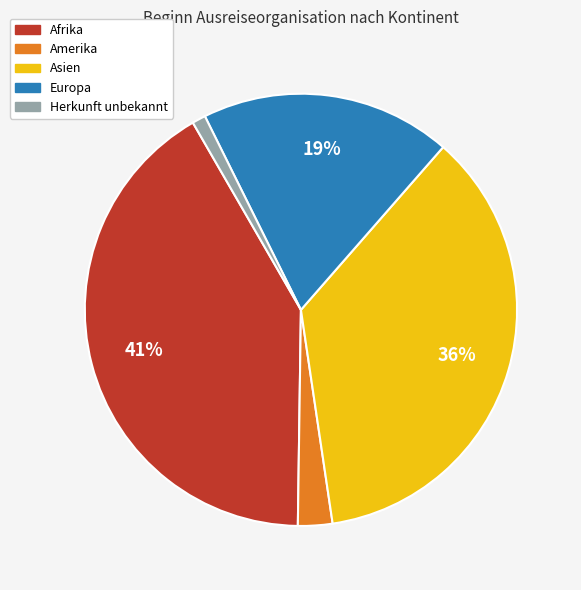

Is the sum of Asien and Herkunft unbekannt greater than half?

No